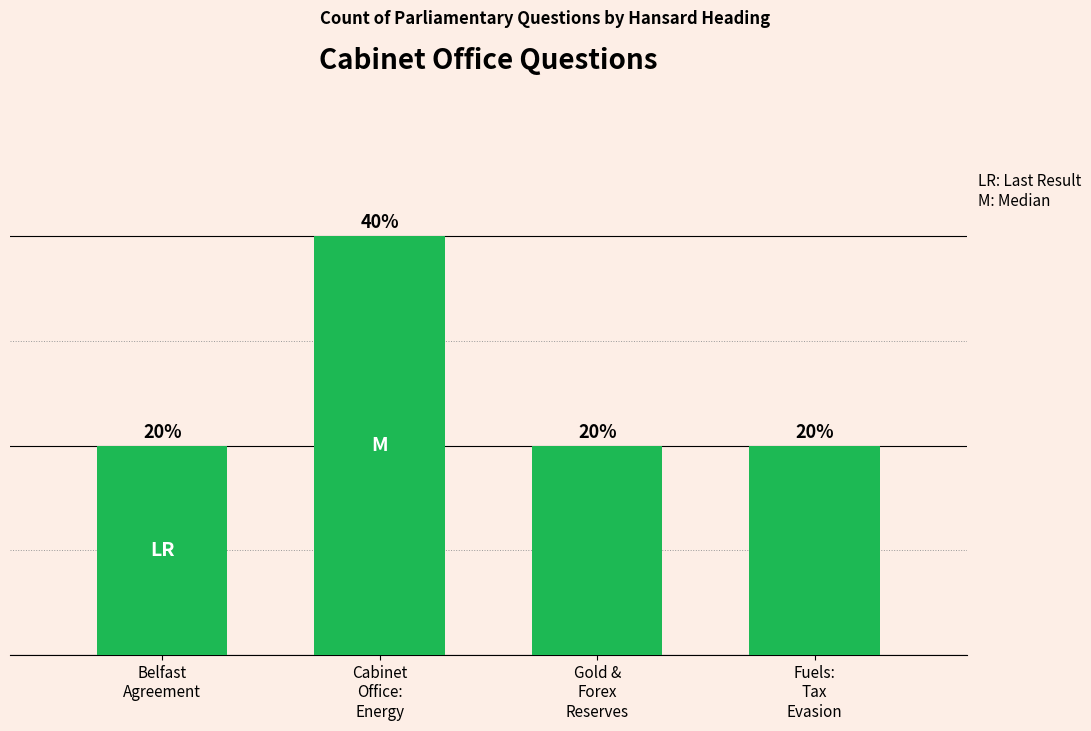

Are the bars horizontal?

No